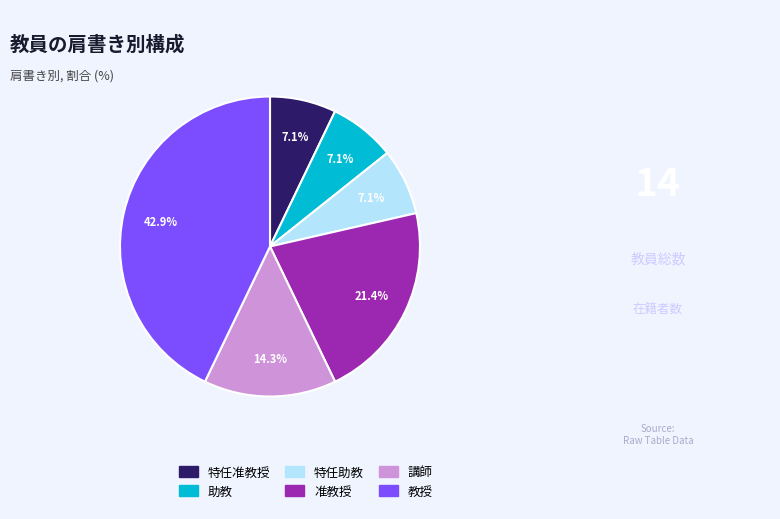

Is there a majority slice in this chart?

No